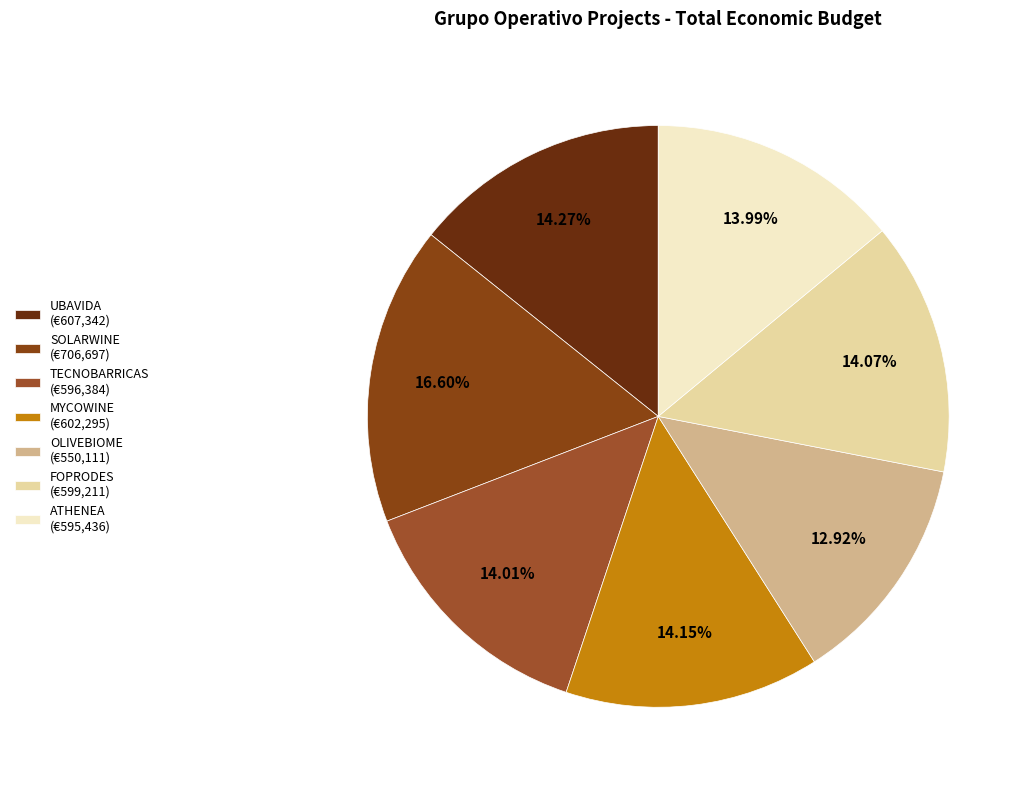

To the nearest percent, what is the difference between the SOLARWINE and OLIVEBIOME slice percentages?

4%